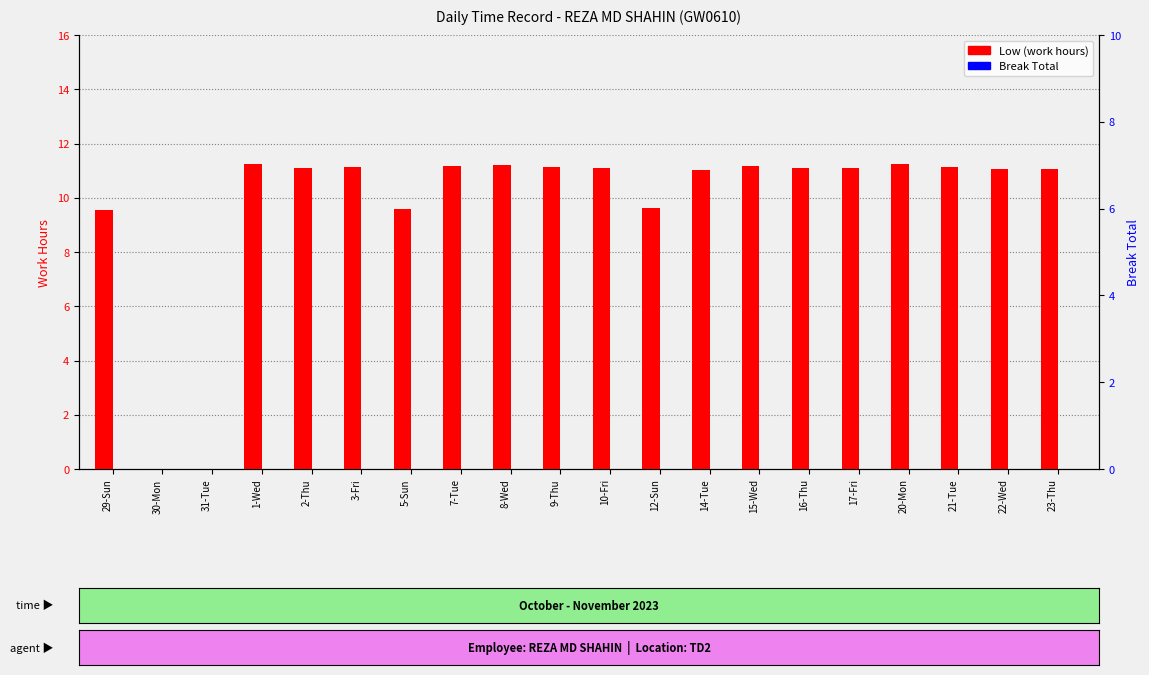

What is the difference between the Low (work hours) values at 21-Tue and 1-Wed?

0.1